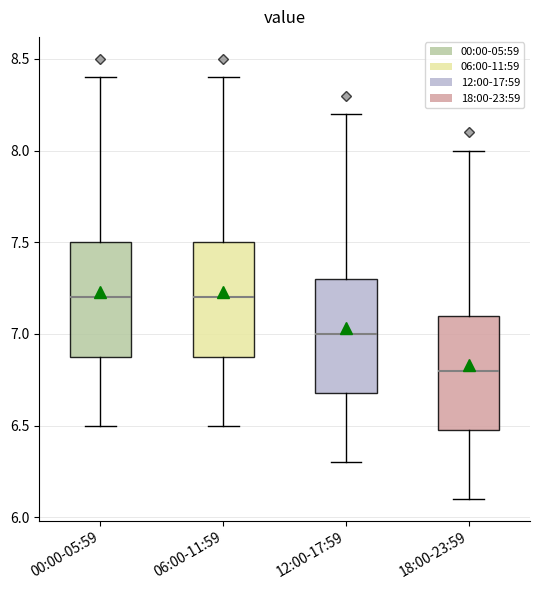

Reading left to right, read every box against the y-axis: the position of its median line, the range the box covers, and the ends of its whiskers. The values are not printed on the chart, so give them approximately, as read against the axis.

00:00-05:59: median 7.2, box 6.9 to 7.5, whiskers 6.5 to 8.4
06:00-11:59: median 7.2, box 6.9 to 7.5, whiskers 6.5 to 8.4
12:00-17:59: median 7.0, box 6.7 to 7.3, whiskers 6.3 to 8.2
18:00-23:59: median 6.8, box 6.5 to 7.1, whiskers 6.1 to 8.0